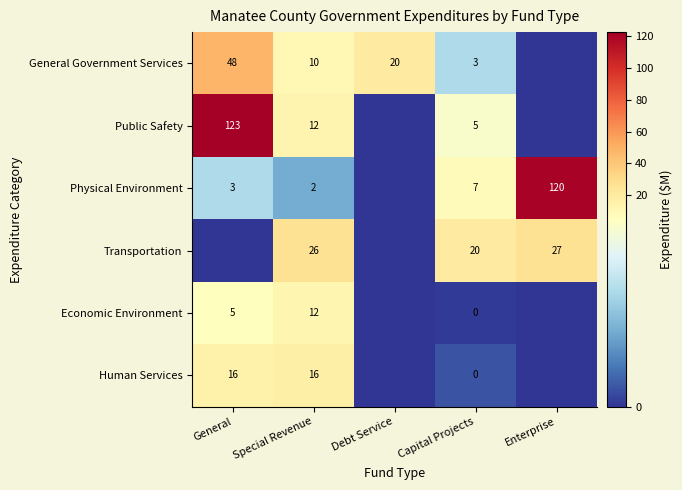

Between Special Revenue and Capital Projects, which series saw the biggest shift?

Human Services